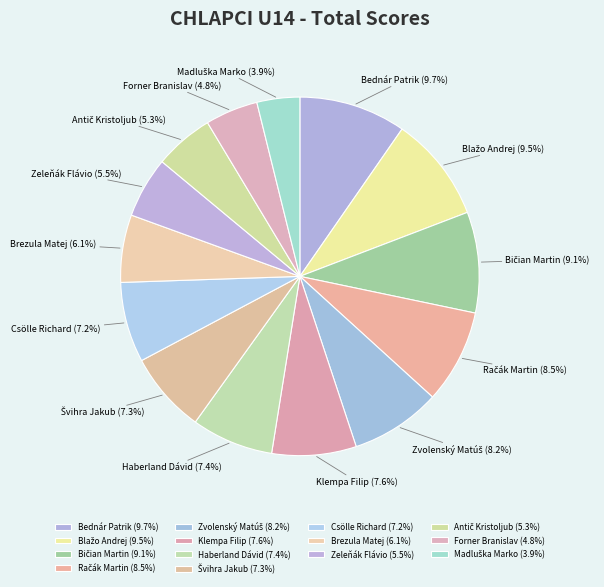

How many segments does this pie chart have?

14